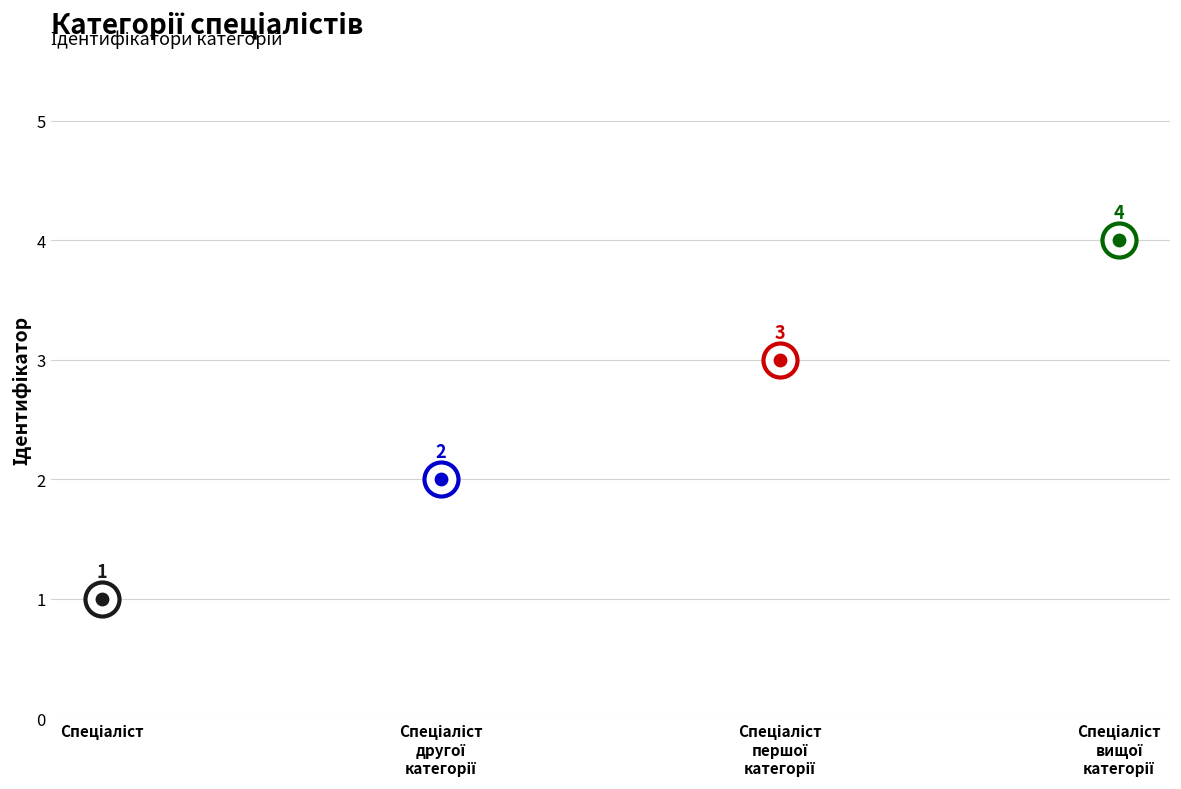

Which has a higher value, Спеціаліст другої категорії or Спеціаліст першої категорії?

Спеціаліст першої категорії